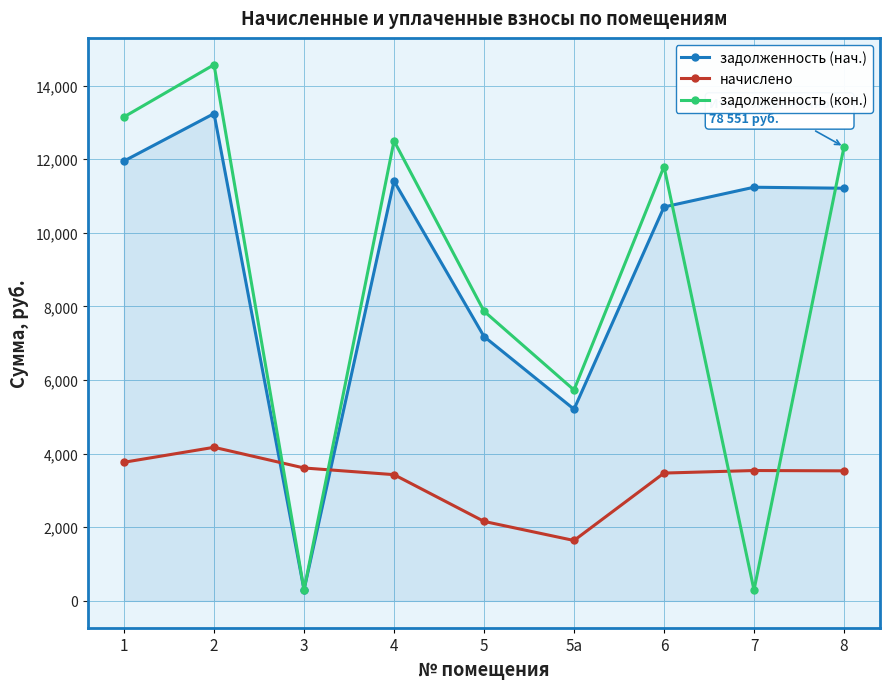

At how many categories does at least one series exceed 8603?

6